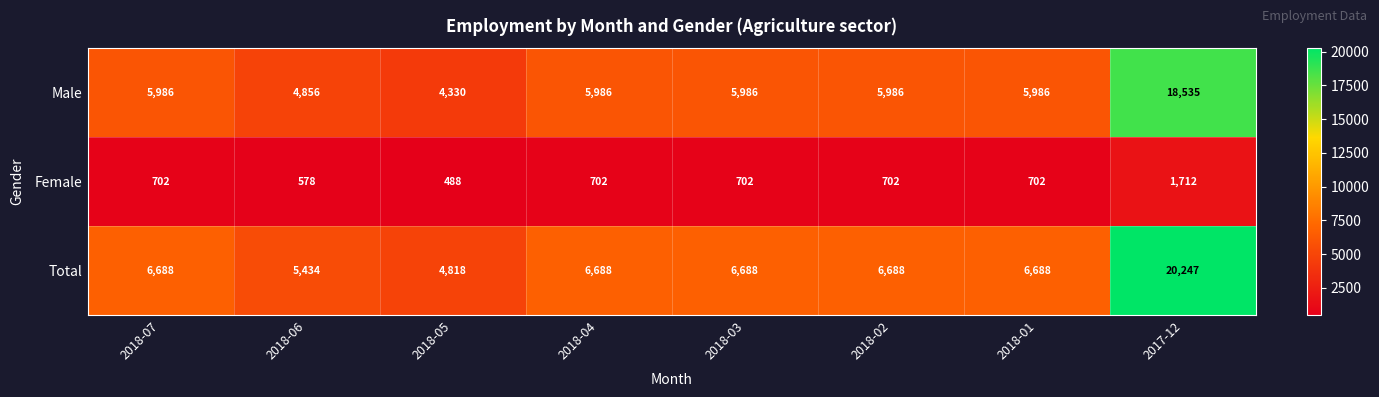

At which category is the sum across all series the highest?

2017-12